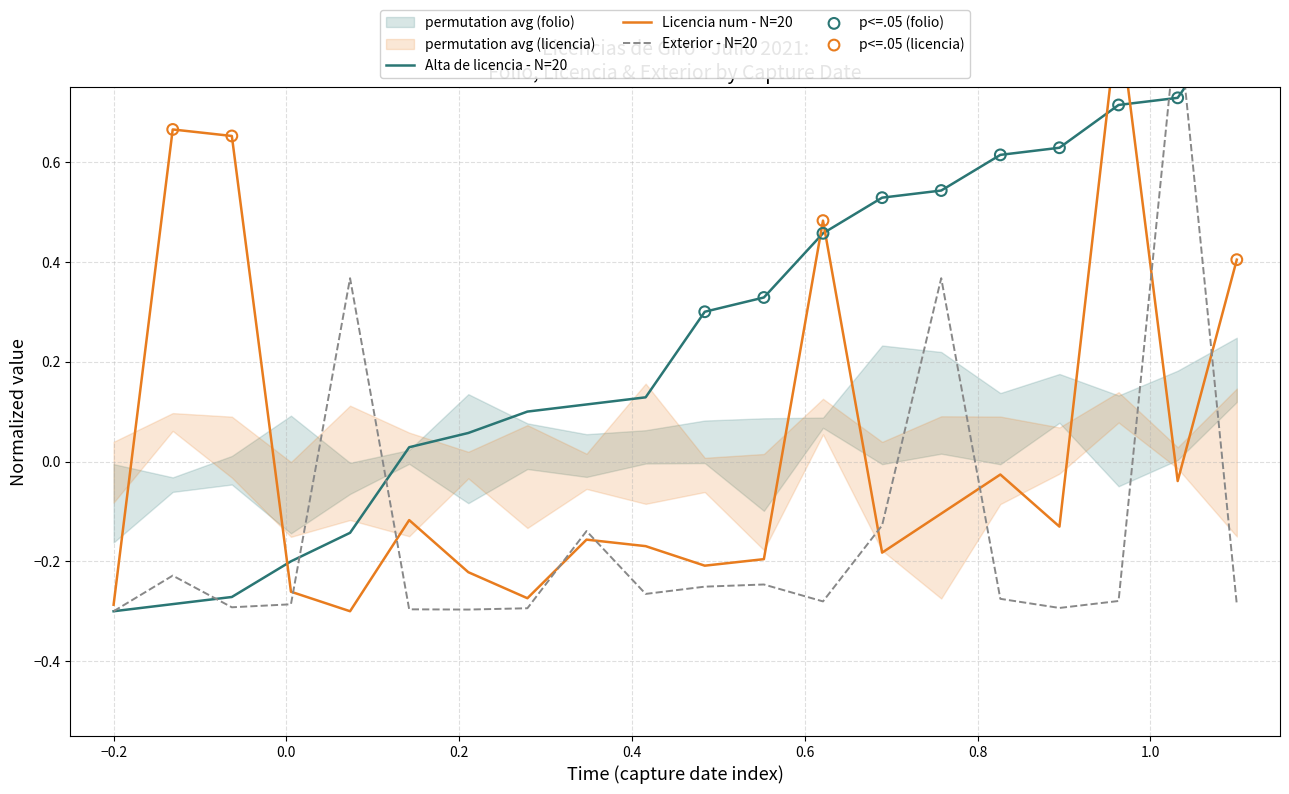

Which series has the largest Y range (max minus min)?

Alta de licencia